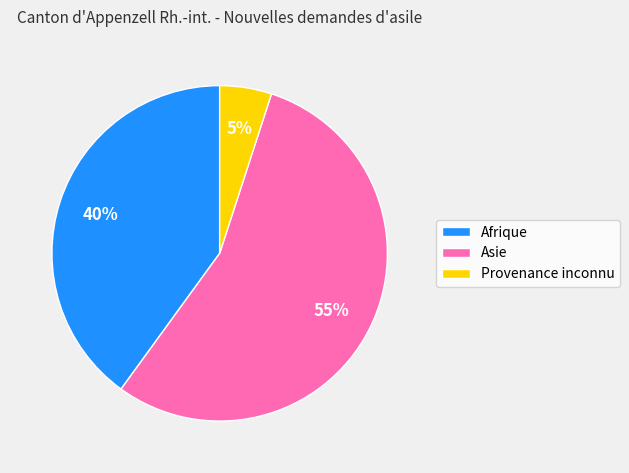

What is the smallest slice in the pie chart?

Provenance inconnu